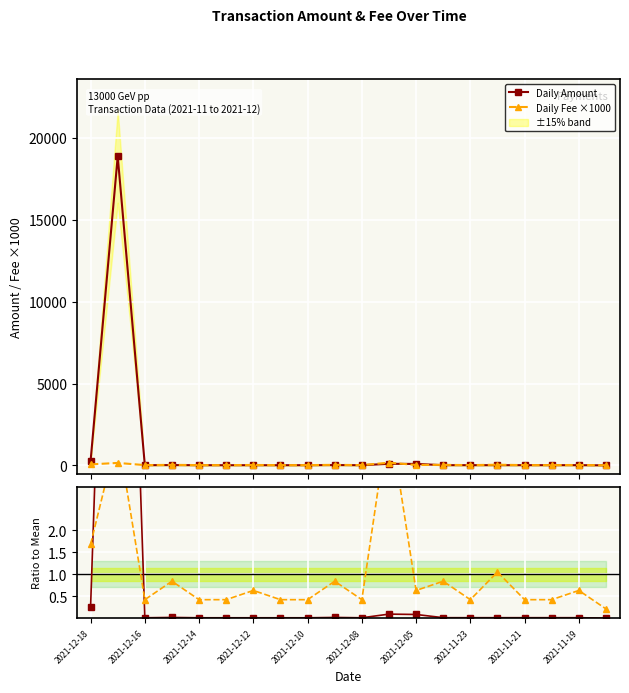

True or false: Daily Amount has more than 2 interior local peaks.

True